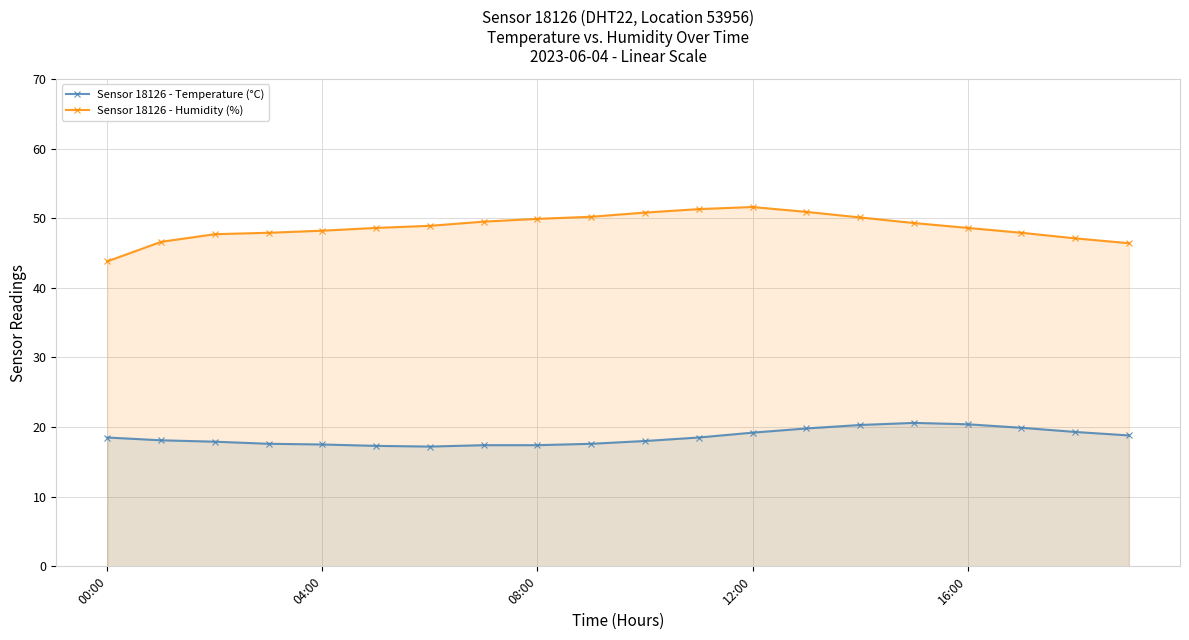

Where is the first local maximum for Sensor 18126 - Temperature (°C)?

15